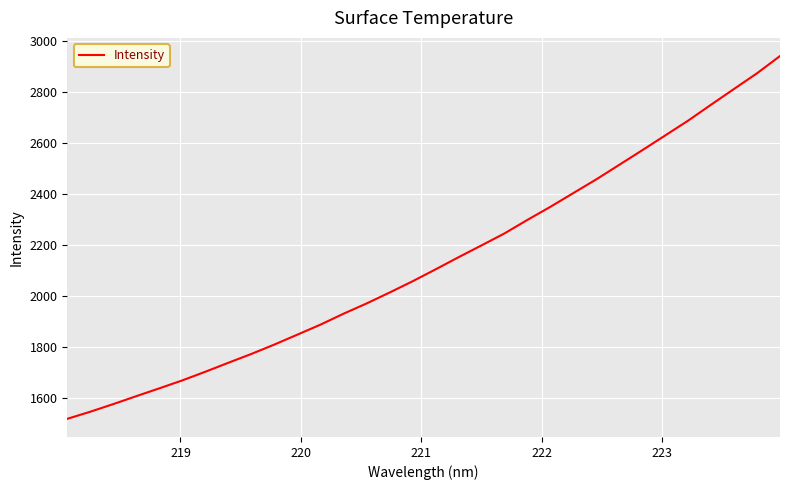

What is the greatest value displayed?

2942.9